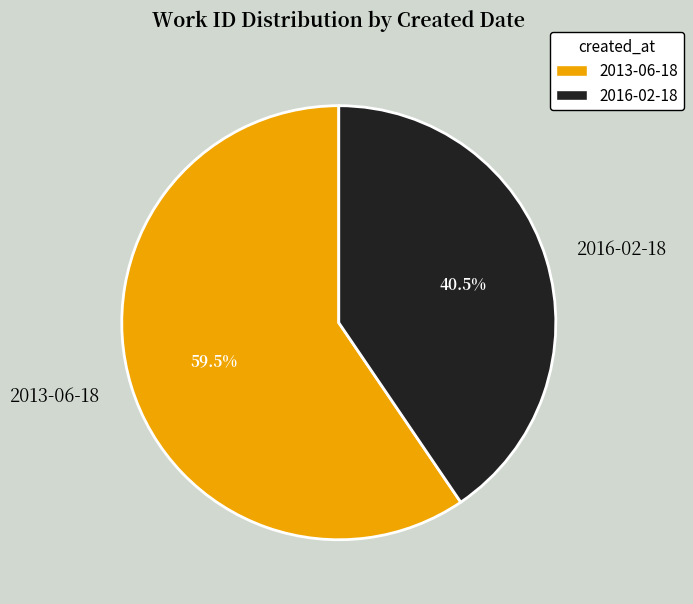

Count the number of slices in the pie.

2